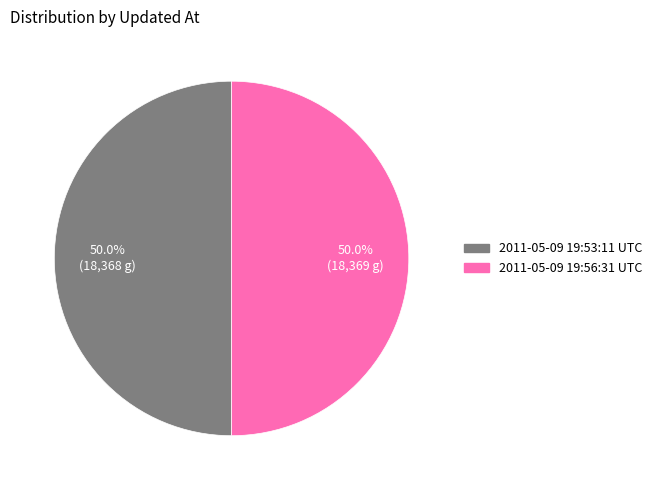

What is the ratio of the value at 2011-05-09 19:53:11 UTC to the value at 2011-05-09 19:56:31 UTC?

1.0